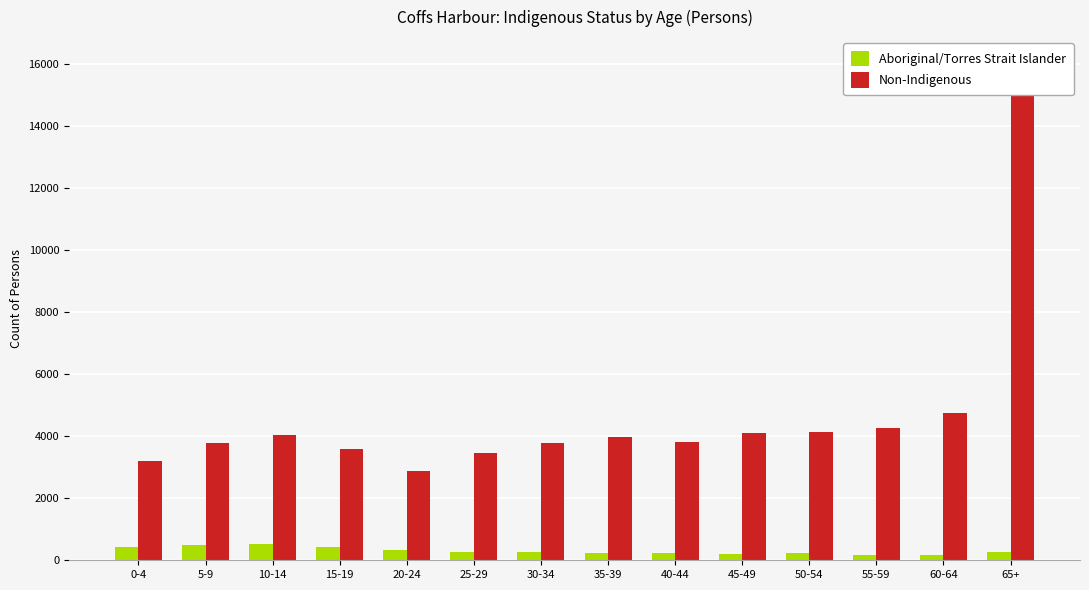

The Aboriginal/Torres Strait Islander series shows 178 at 30-34. True or false?

False